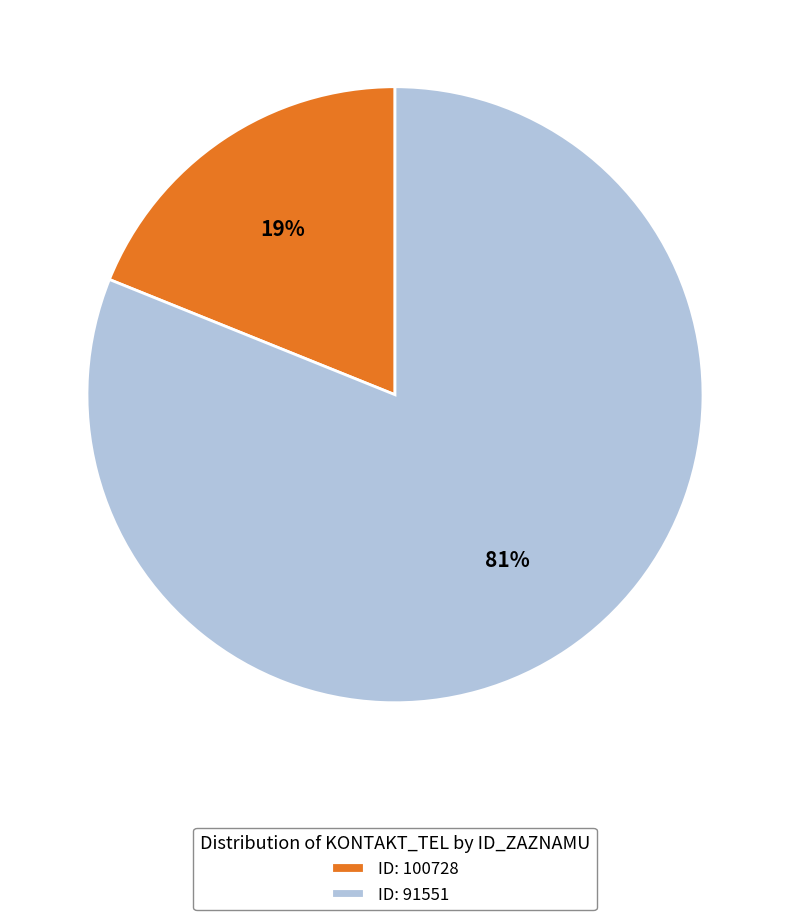

Which category accounts for the majority?

ID: 91551